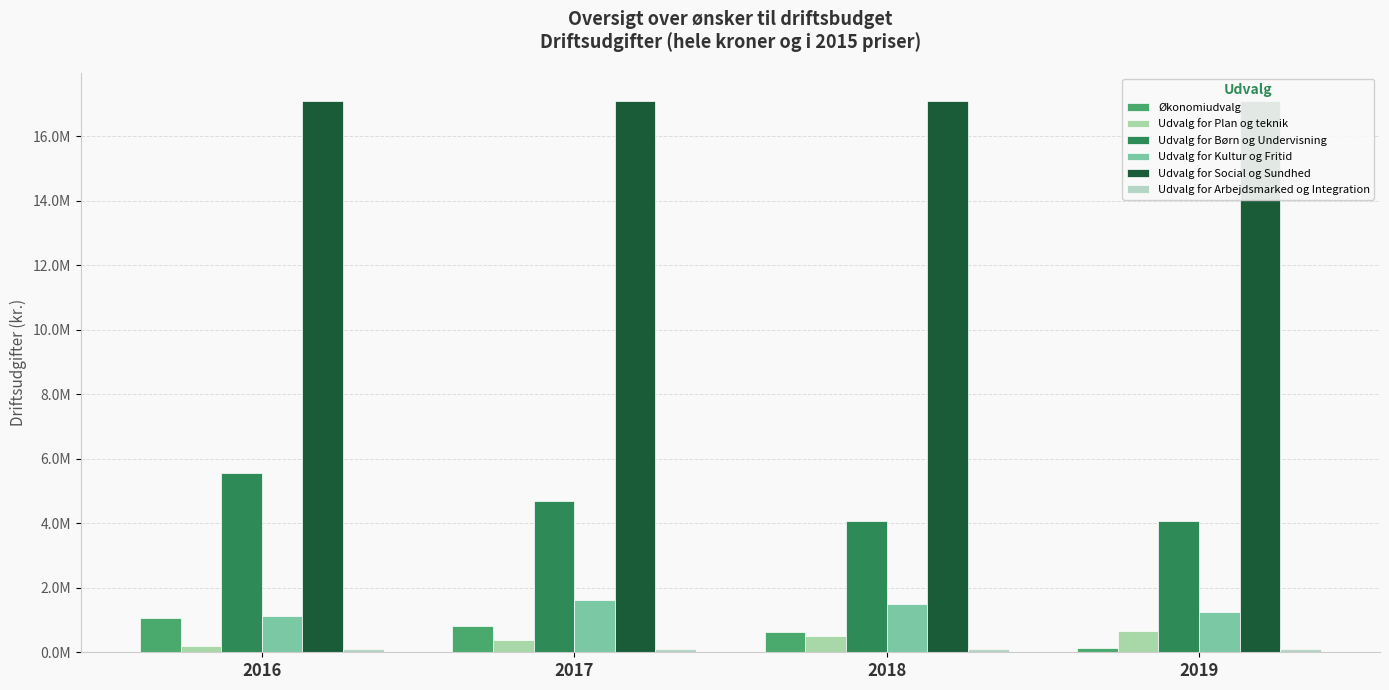

At 2016, list the series in order from largest to smallest.

Udvalg for Social og Sundhed, Udvalg for Børn og Undervisning, Udvalg for Kultur og Fritid, Økonomiudvalg, Udvalg for Plan og teknik, Udvalg for Arbejdsmarked og Integration